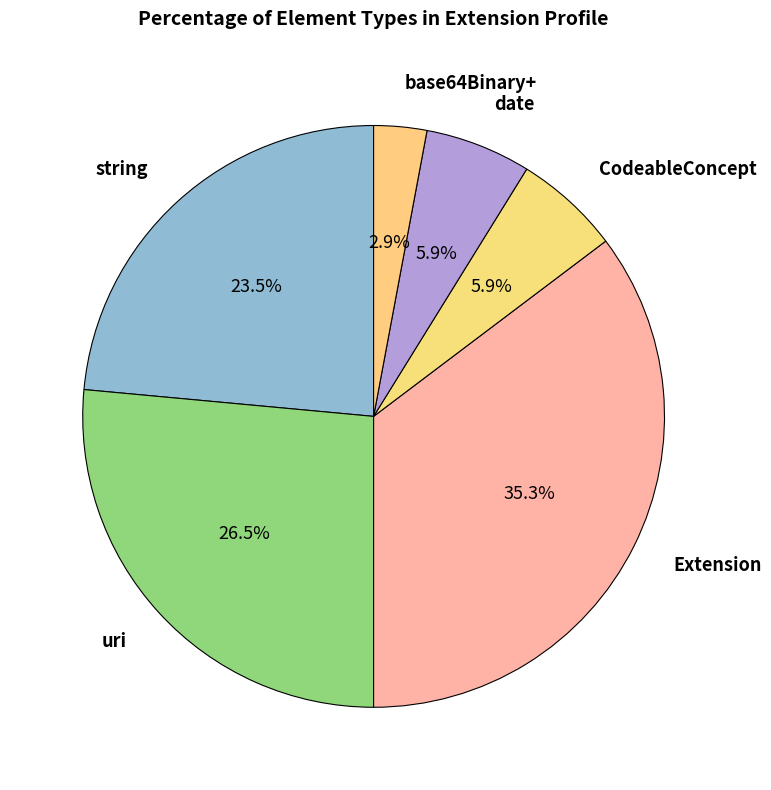

Is Extension the majority of the pie?

No